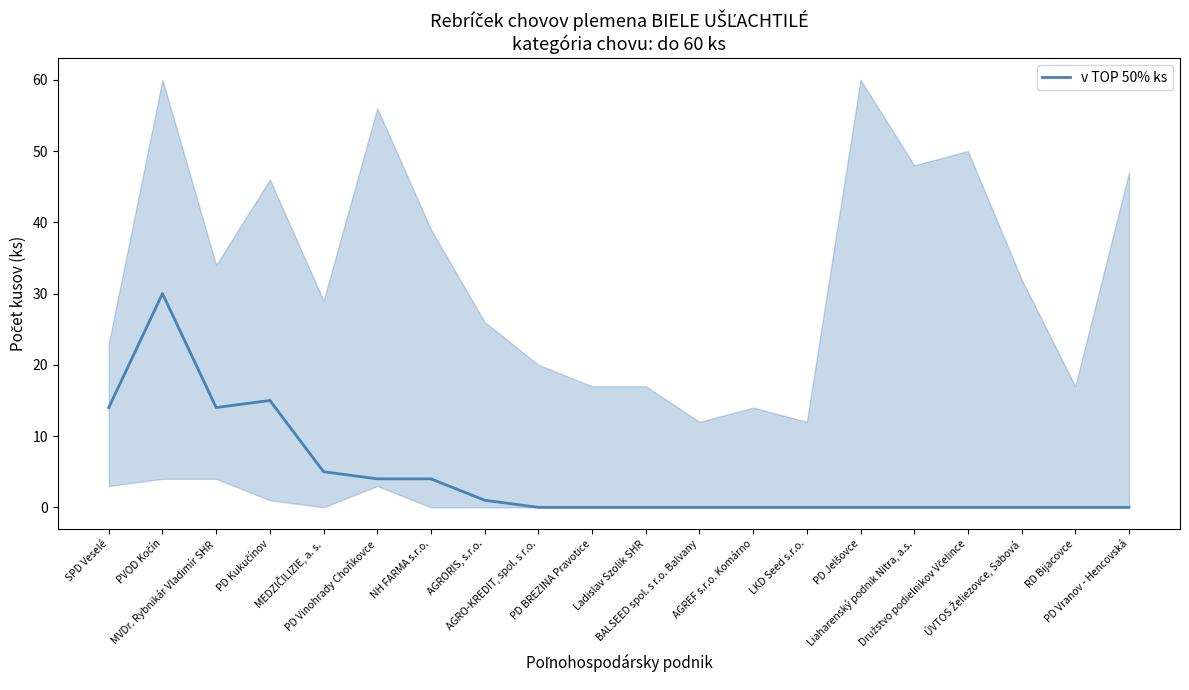

What is the difference between the maximum and second lowest values?

30